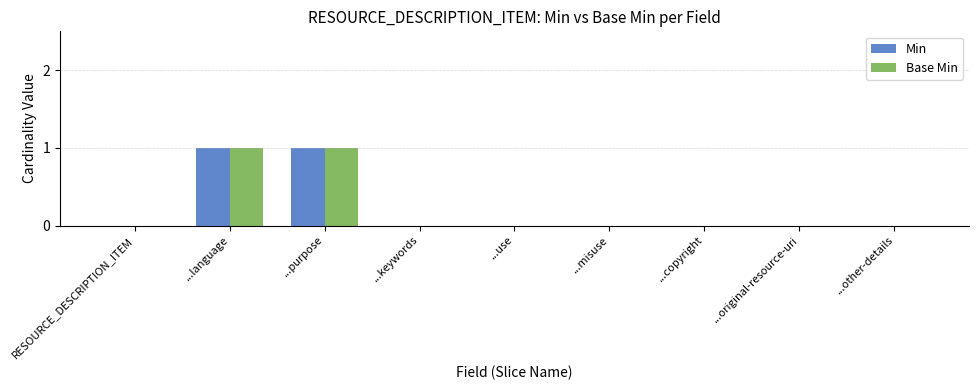

Reading left to right, extract all data points from this chart.

Min: 0	1	1	0	0	0	0	0	0
Base Min: 0	1	1	0	0	0	0	0	0